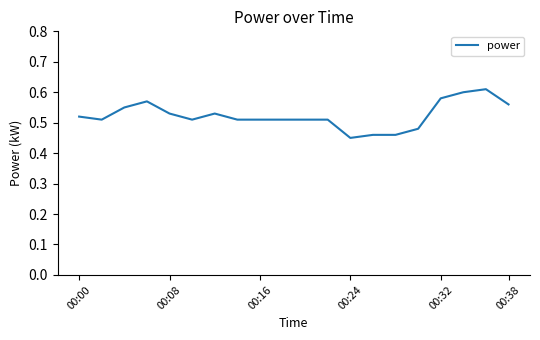

Does the chart have visible grid lines?

No